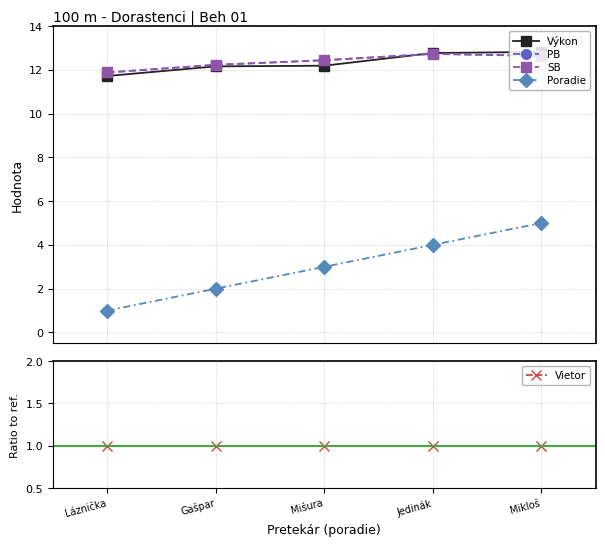

How many categories are shown in the chart?

5